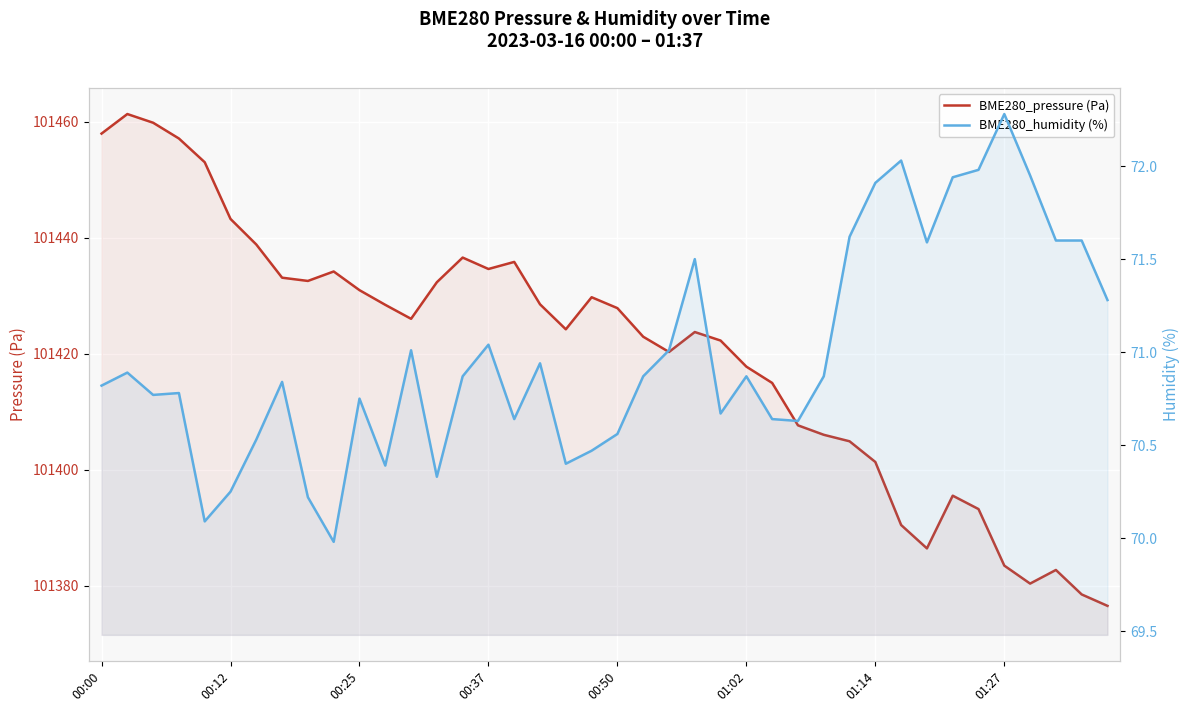

Which series has the largest total across all categories?

BME280_pressure (Pa)